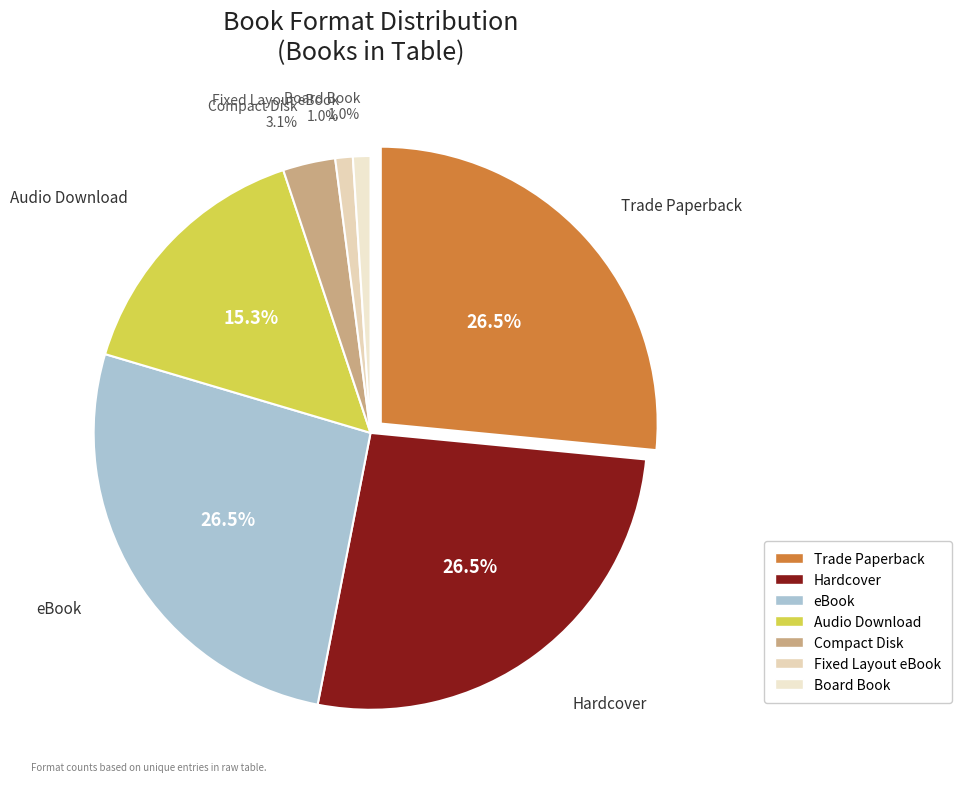

Rank the categories by value from lowest to highest.

Fixed Layout eBook, Board Book, Compact Disk, Audio Download, Trade Paperback, Hardcover, eBook